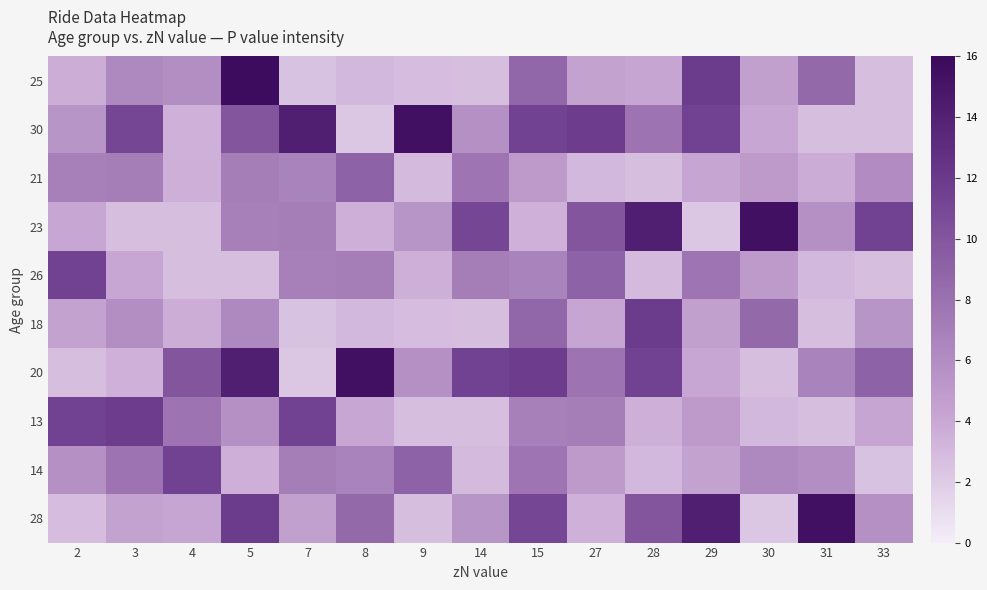

What is the greatest value displayed?

15.8